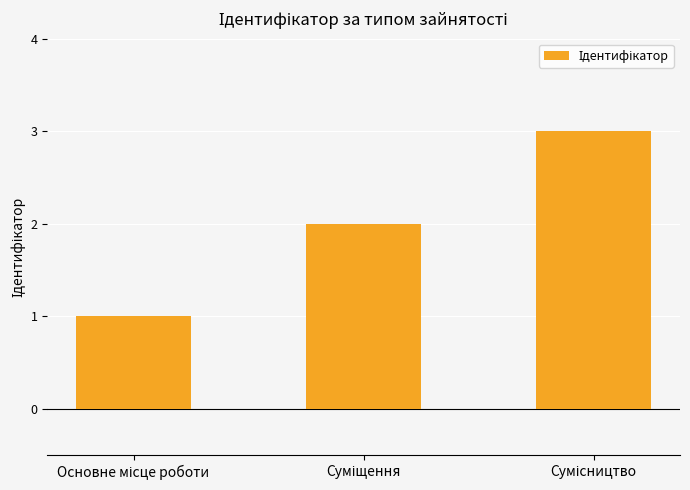

What is the greatest value displayed?

3